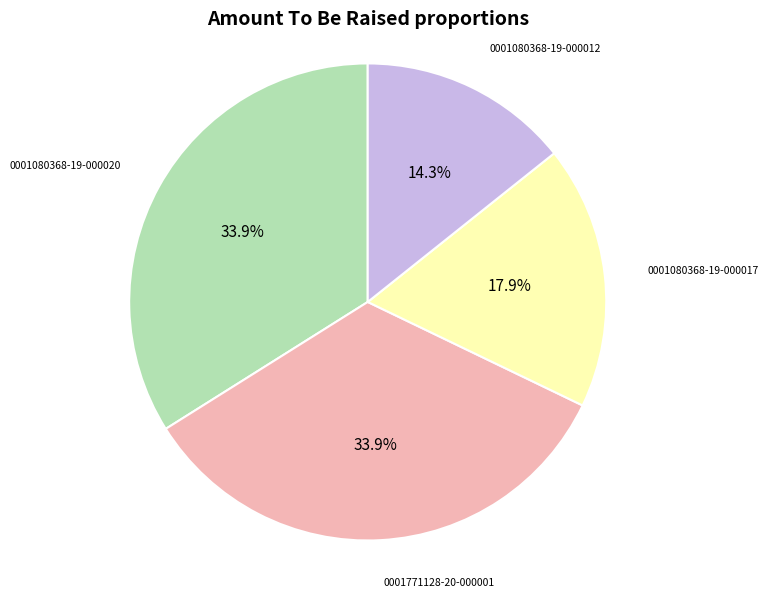

Is the sum of 0001080368-19-000012 and 0001771128-20-000001 greater than half?

No